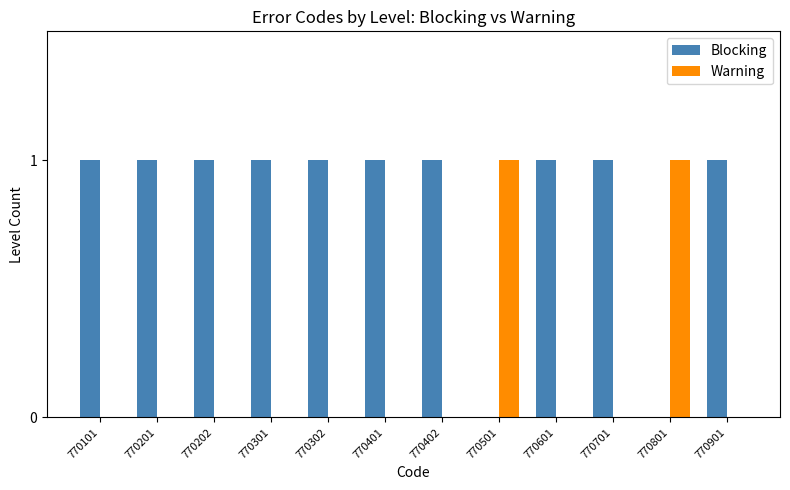

What is the sum of all Blocking values?

10